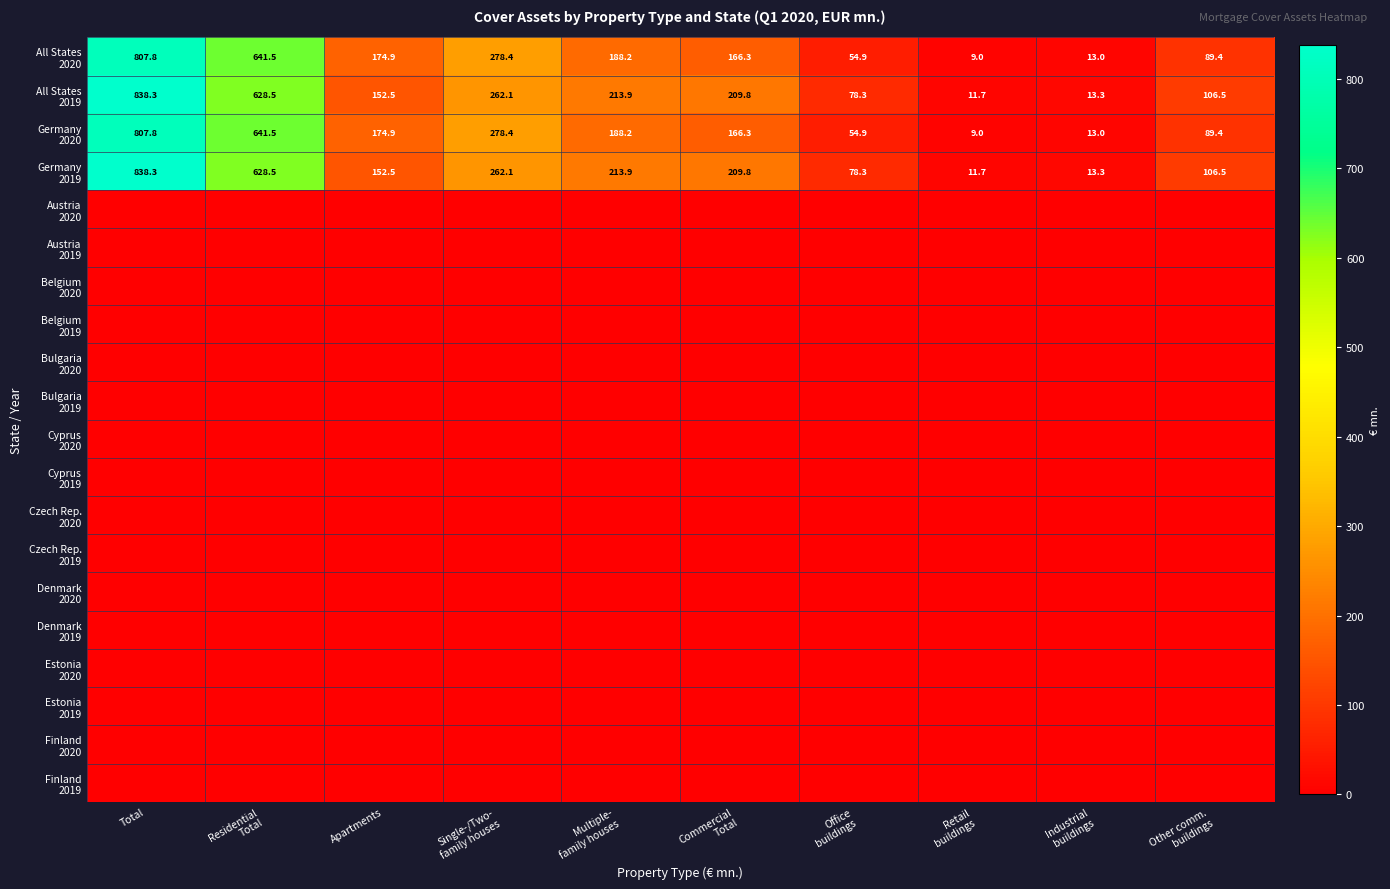

Rank the series by their maximum value, from lowest to highest.

Austria 2020, Austria 2019, Belgium 2020, Belgium 2019, Bulgaria 2020, Bulgaria 2019, Cyprus 2020, Cyprus 2019, Czech Rep. 2020, Czech Rep. 2019, Denmark 2020, Denmark 2019, Estonia 2020, Estonia 2019, Finland 2020, Finland 2019, All States 2020, Germany 2020, All States 2019, Germany 2019